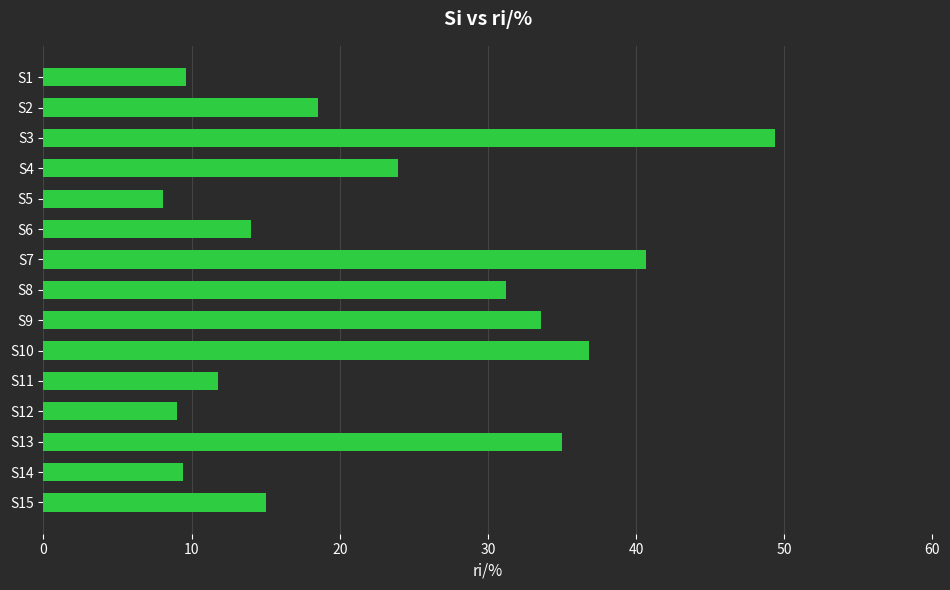

What is the value of the 13th bar from the top?

35.0